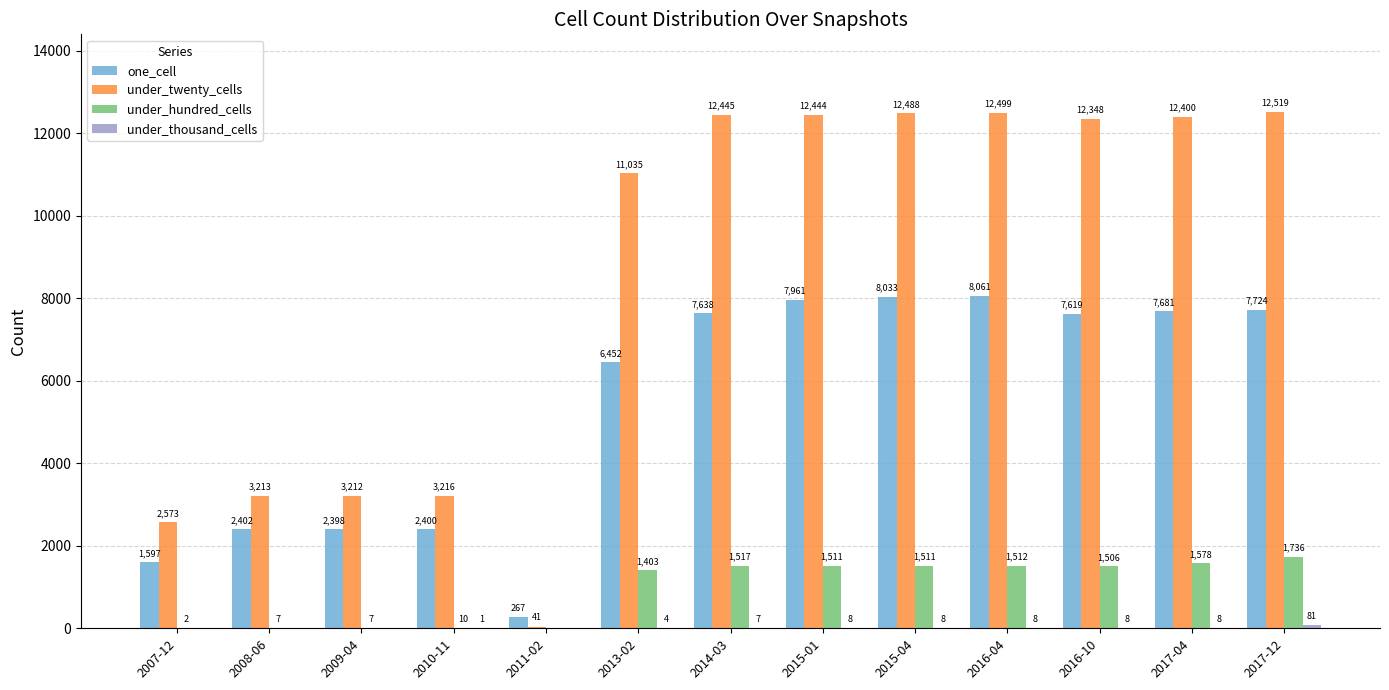

Count the number of categories in the chart.

13